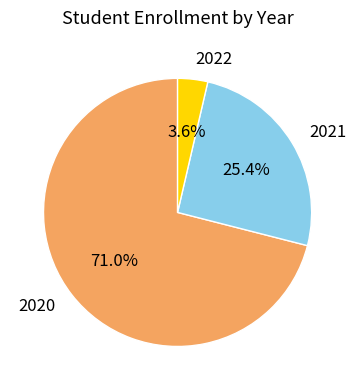

Which category accounts for the majority?

2020